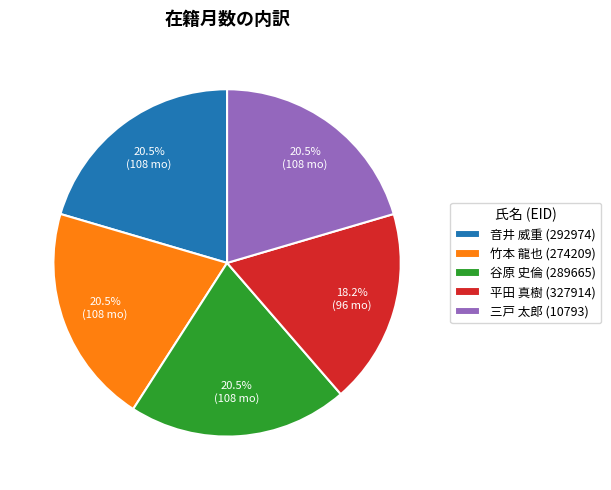

Is there any slice that represents more than half of the pie?

No